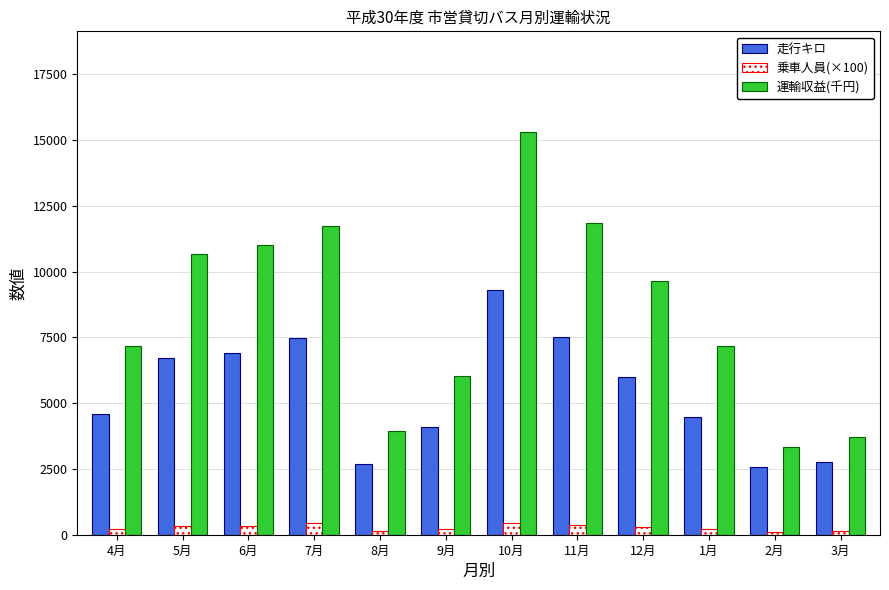

Rank the series by their average value, from lowest to highest.

乗車人員(×100), 走行キロ, 運輸収益(千円)